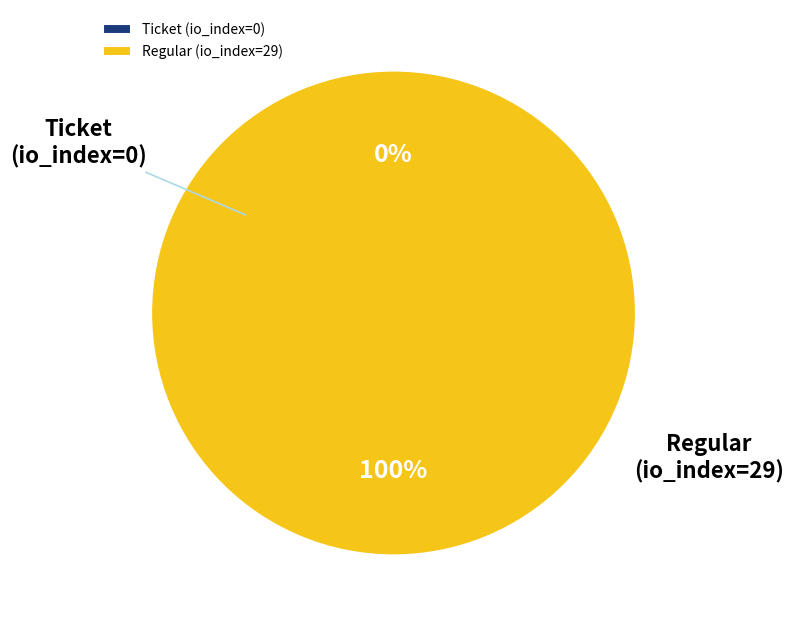

Rank the categories by value from lowest to highest.

Ticket (io_index=0), Regular (io_index=29)